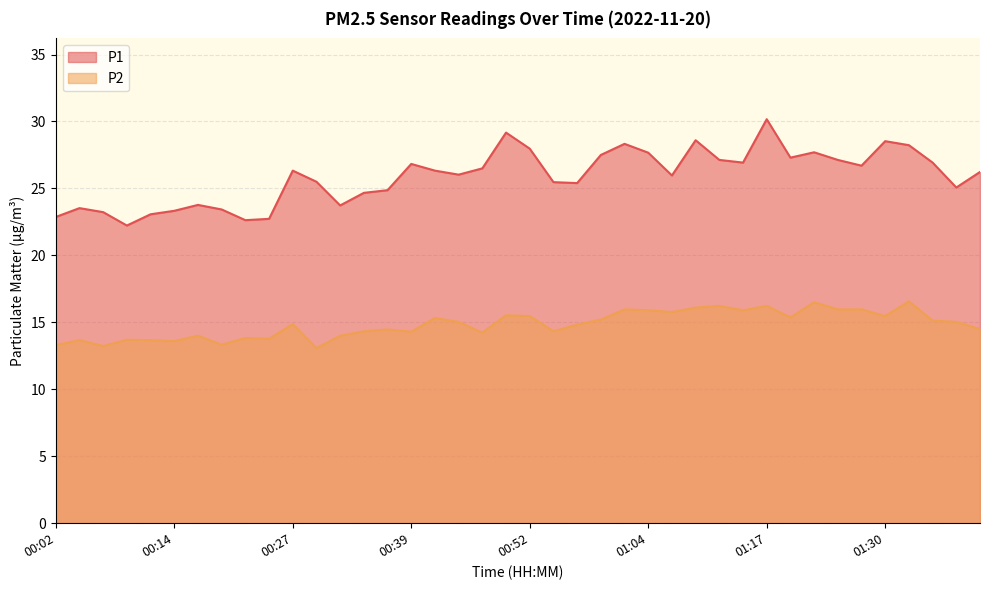

What is the difference between the maximum and minimum values in the P1 series?

7.9